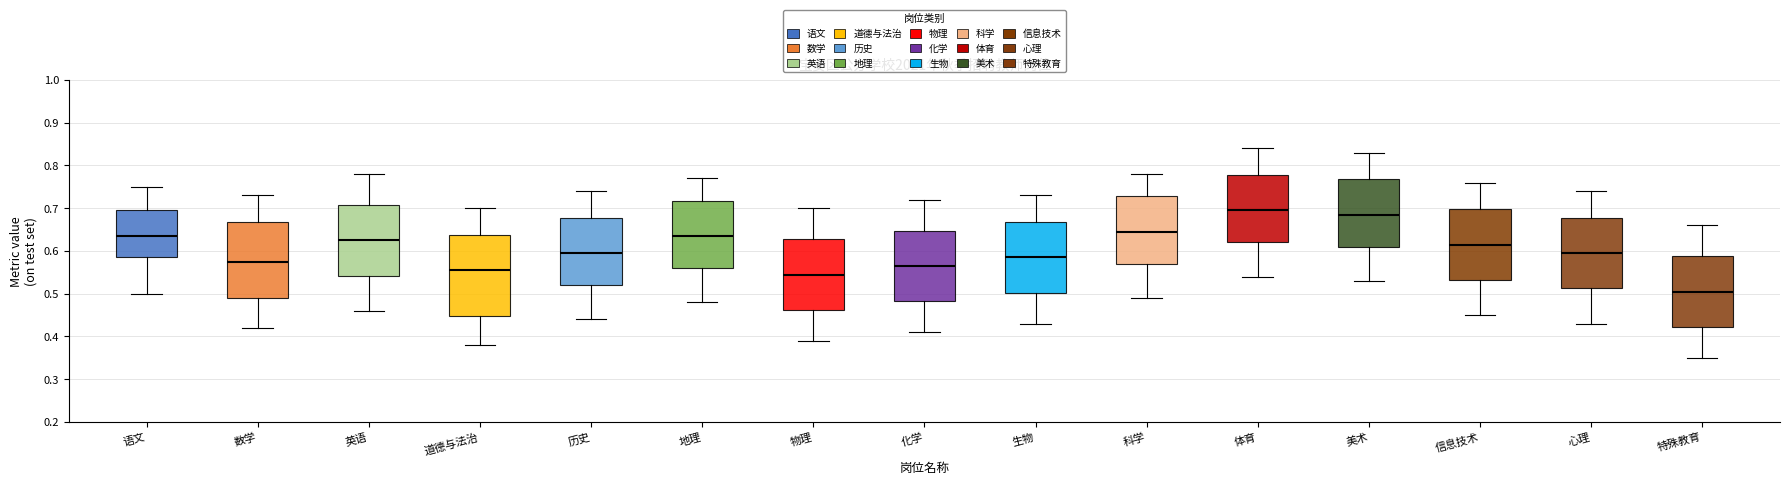

Comparing the boxes themselves (not the whiskers), which one is the tallest?

道德与法治